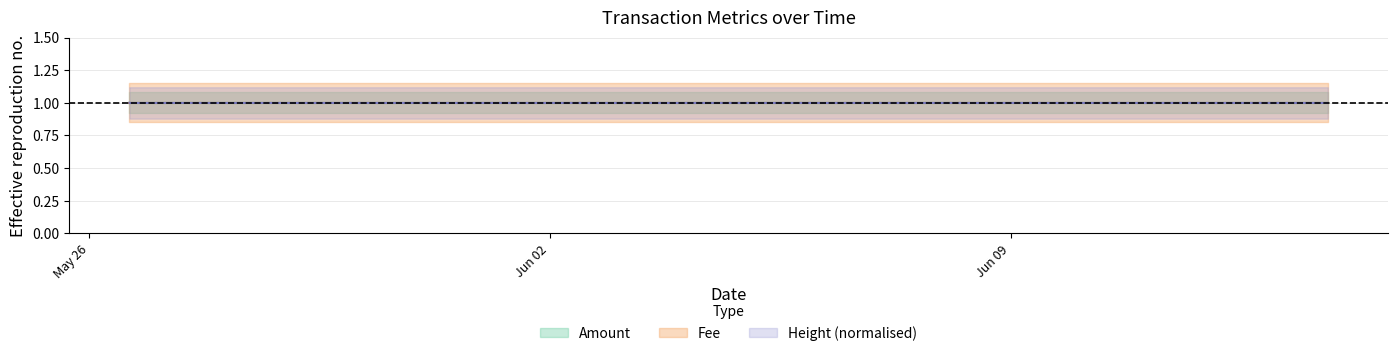

What is the total value across all series at 2017-05-26 14:40:30?

3.0